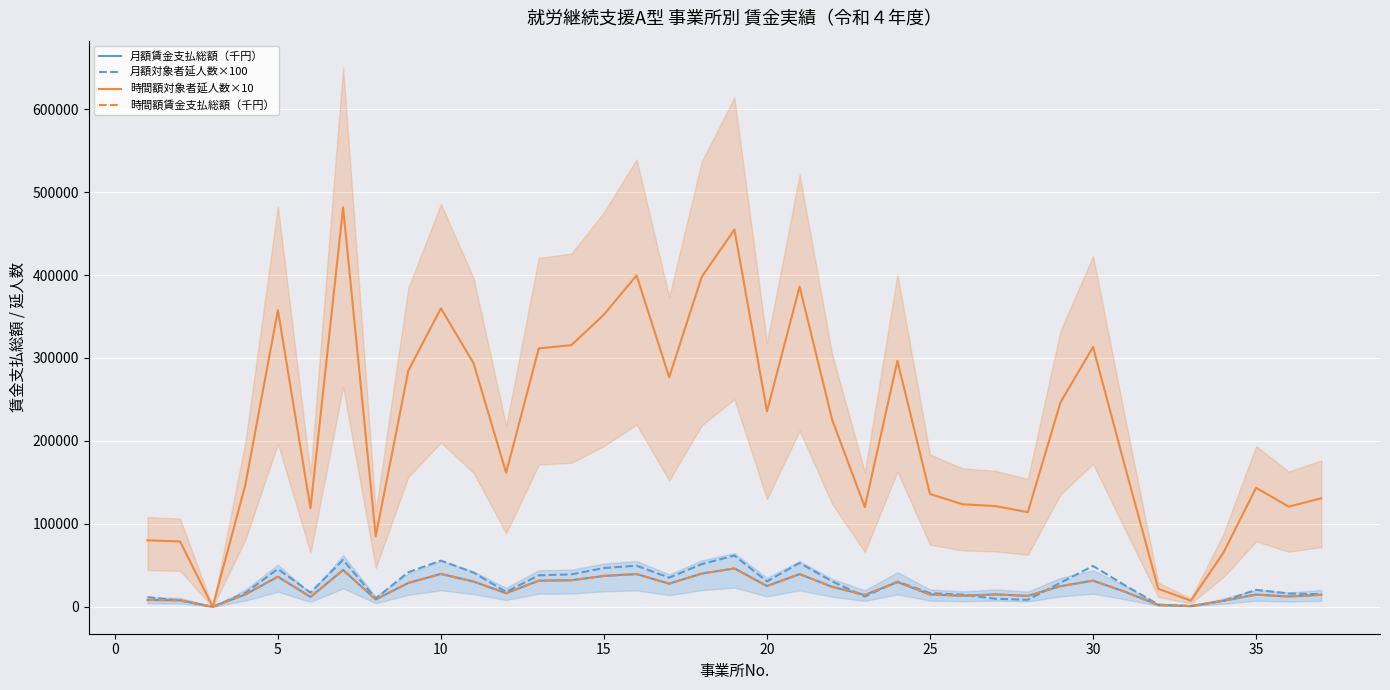

How many series are shown in this chart?

4